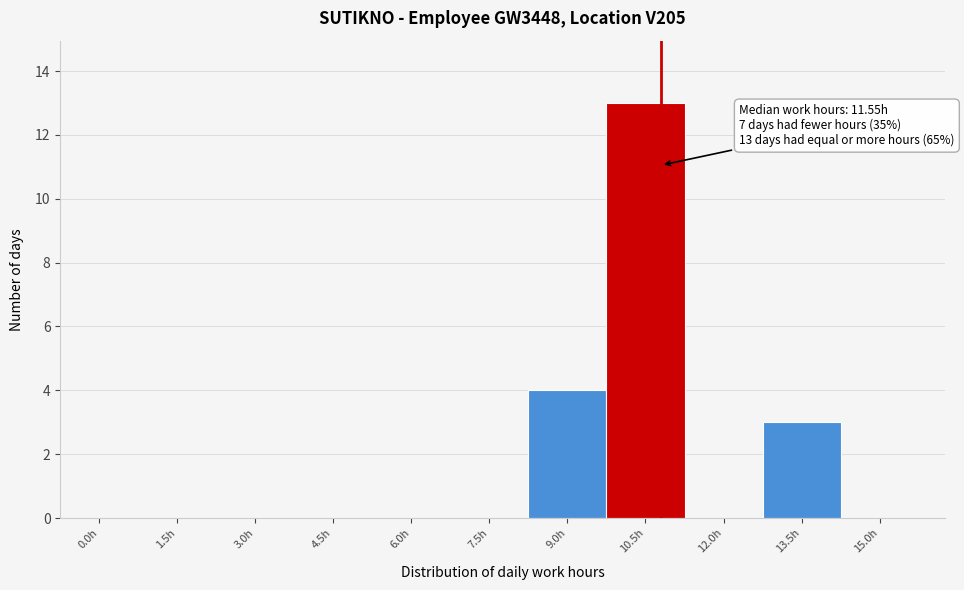

Reading left to right, what are all the values shown in this chart?

0.0h=0	1.5h=0	3.0h=0	4.5h=0	6.0h=0	7.5h=0	9.0h=4	10.5h=13	12.0h=0	13.5h=3	15.0h=0